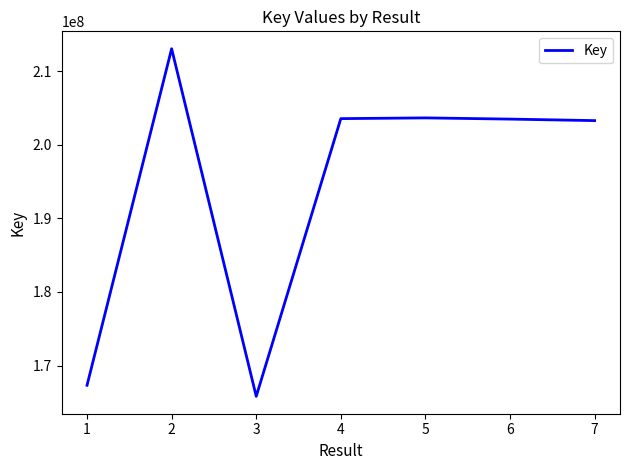

The value at 6 is 108491519. True or false?

False